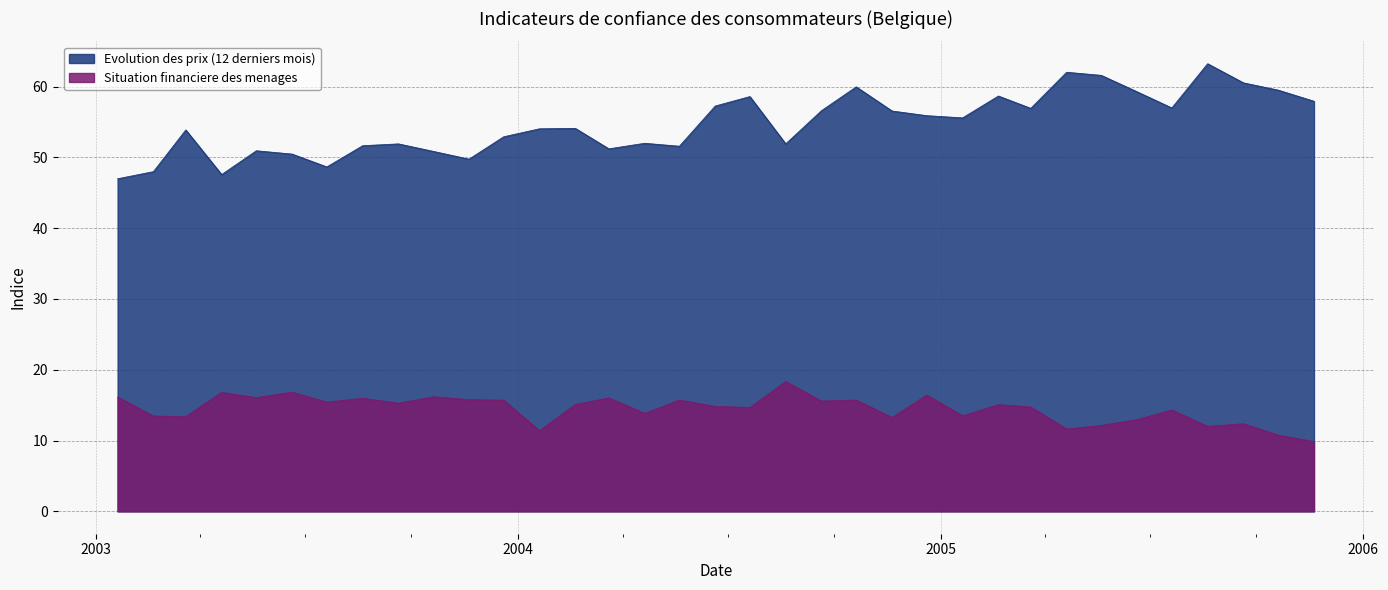

Rank the series by their maximum value, from highest to lowest.

Evolution des prix (12 derniers mois), Situation financiere des menages